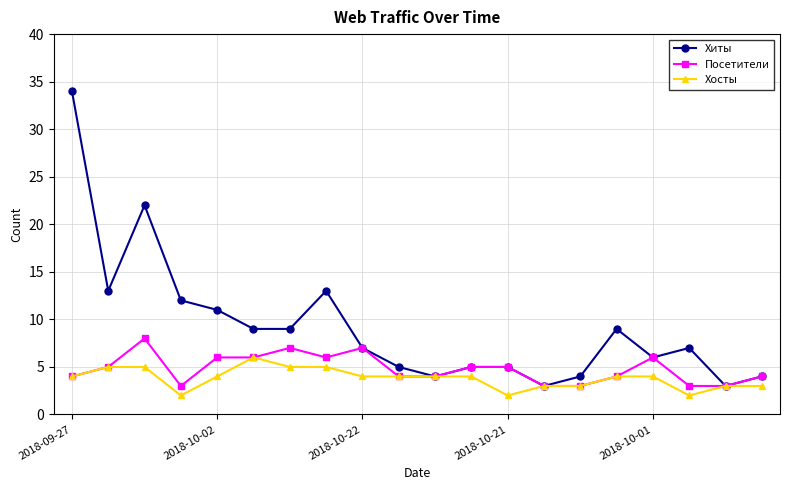

What are all the series names shown in the legend?

Хиты, Посетители, Хосты